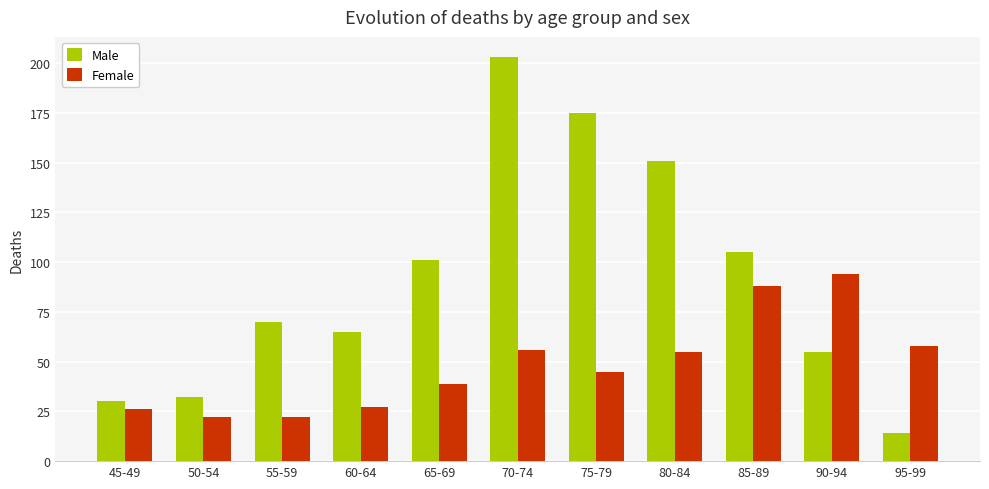

Is it true that Male equals 65 at 60-64?

True